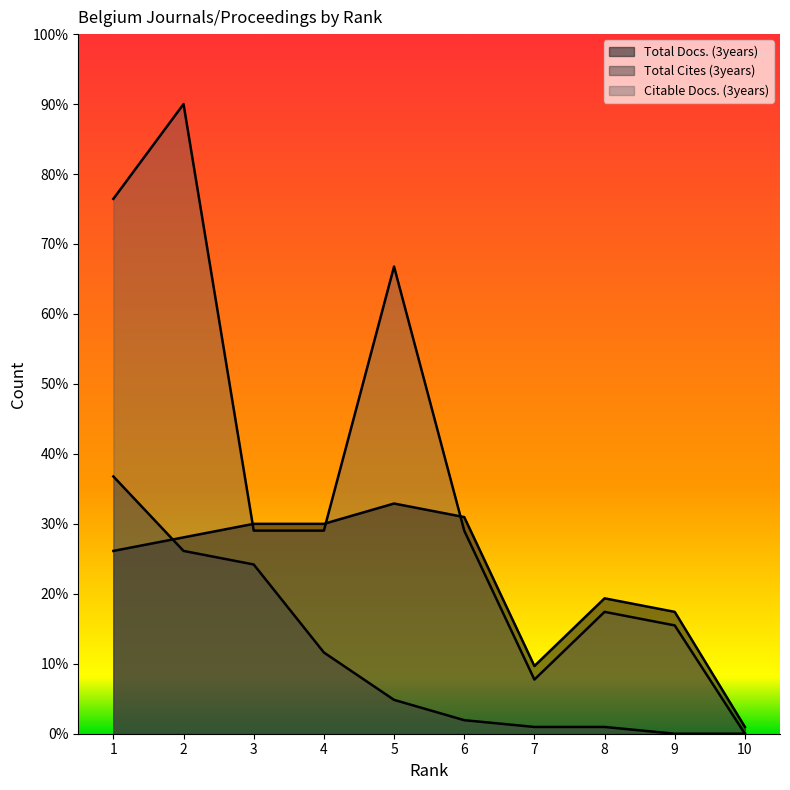

How many lines are shown in the chart?

3